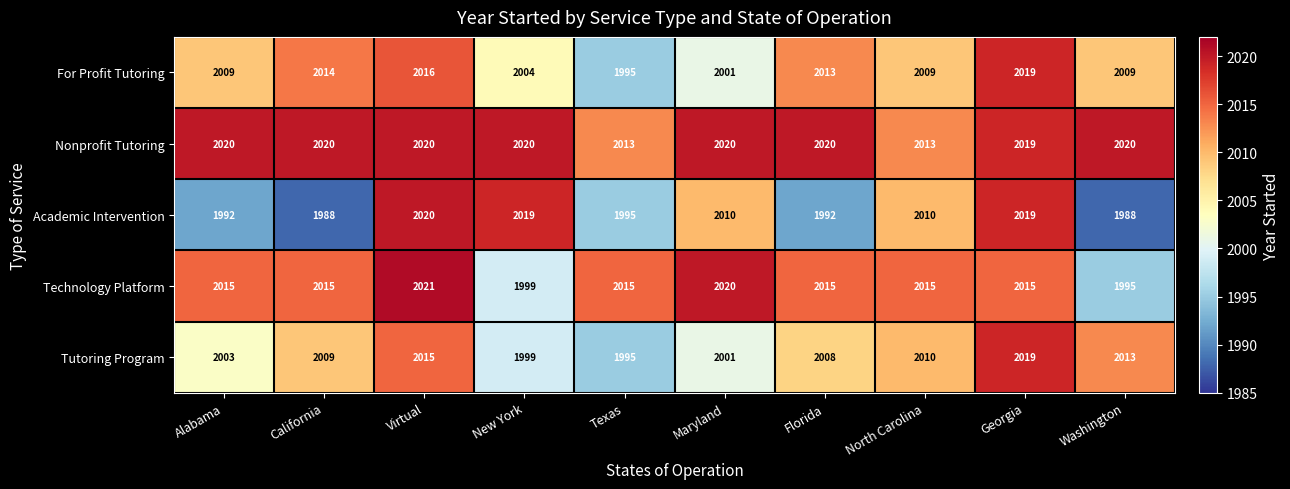

What is the approximate value of Academic Intervention at Virtual, to the nearest 10?

2020